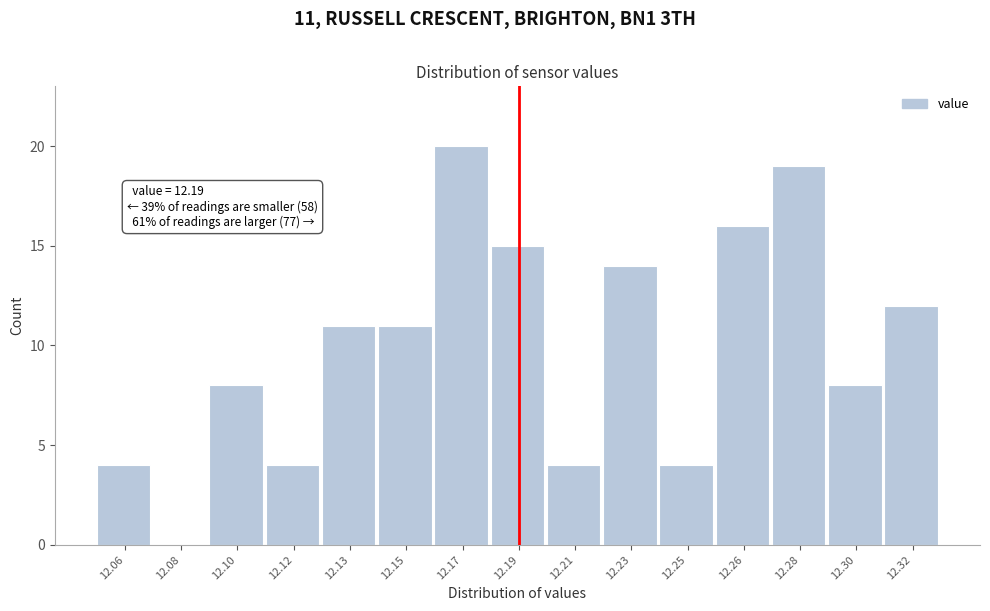

Reading left to right, transcribe all the data shown in this chart.

12.06=4	12.08=0	12.10=8	12.12=4	12.13=11	12.15=11	12.17=20	12.19=15	12.21=4	12.23=14	12.25=4	12.26=16	12.28=19	12.30=8	12.32=12